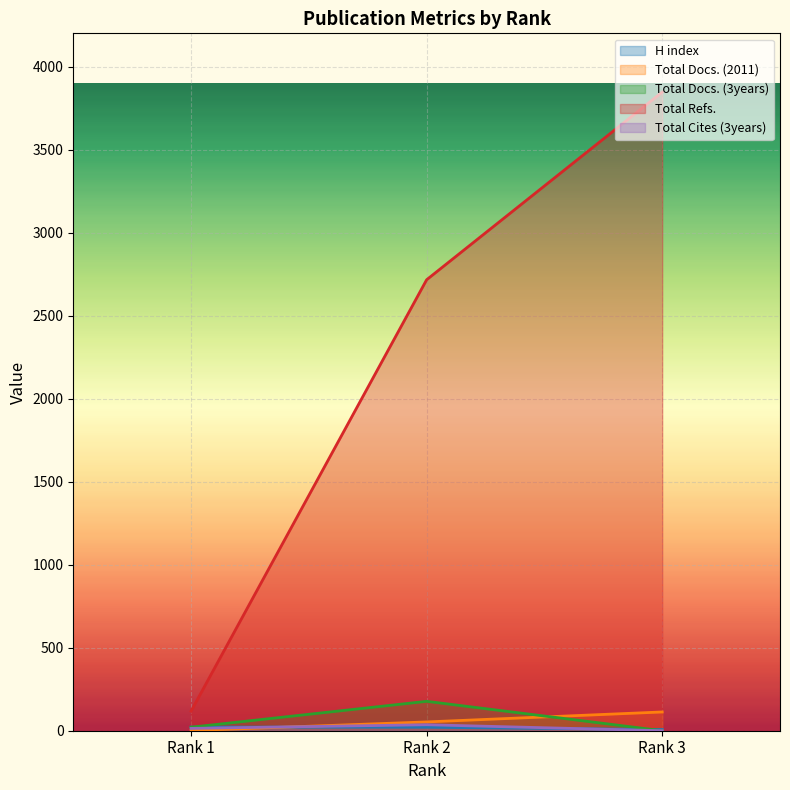

List the labels in order of Total Docs. (3years) value, smallest first.

Rank 3, Rank 1, Rank 2